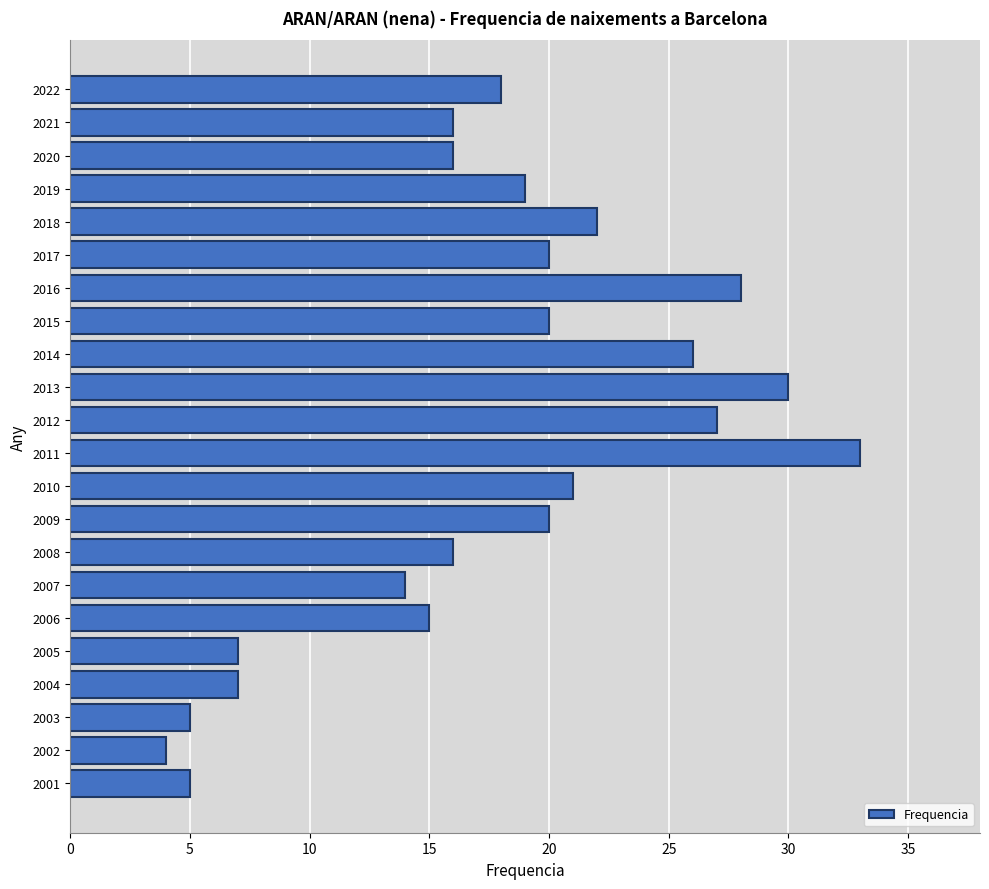

Reading bottom to top, transcribe all the data shown in this chart.

5	4	5	7	7	15	14	16	20	21	33	27	30	26	20	28	20	22	19	16	16	18